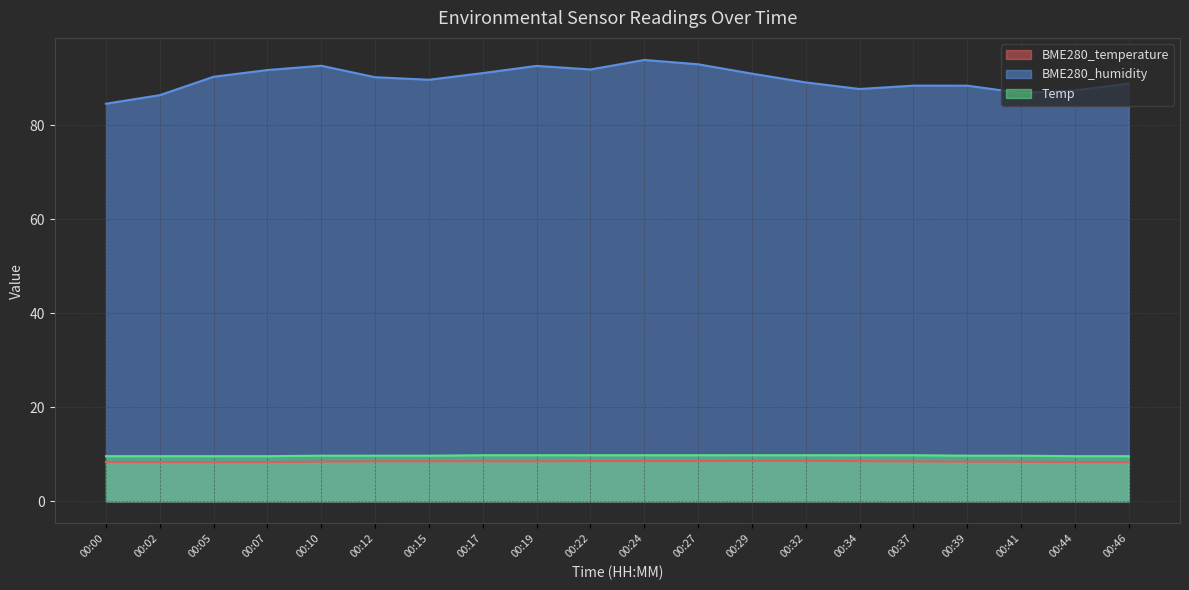

At 00:02, list the series in order from largest to smallest.

BME280_humidity, Temp, BME280_temperature